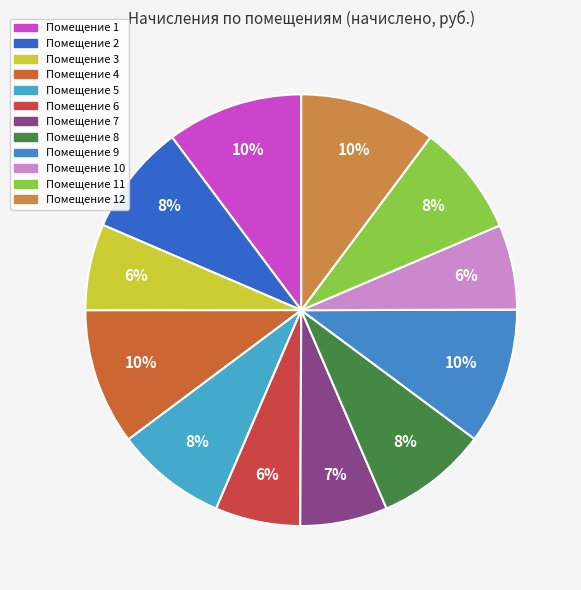

To the nearest percent, what is the average slice percentage?

8%